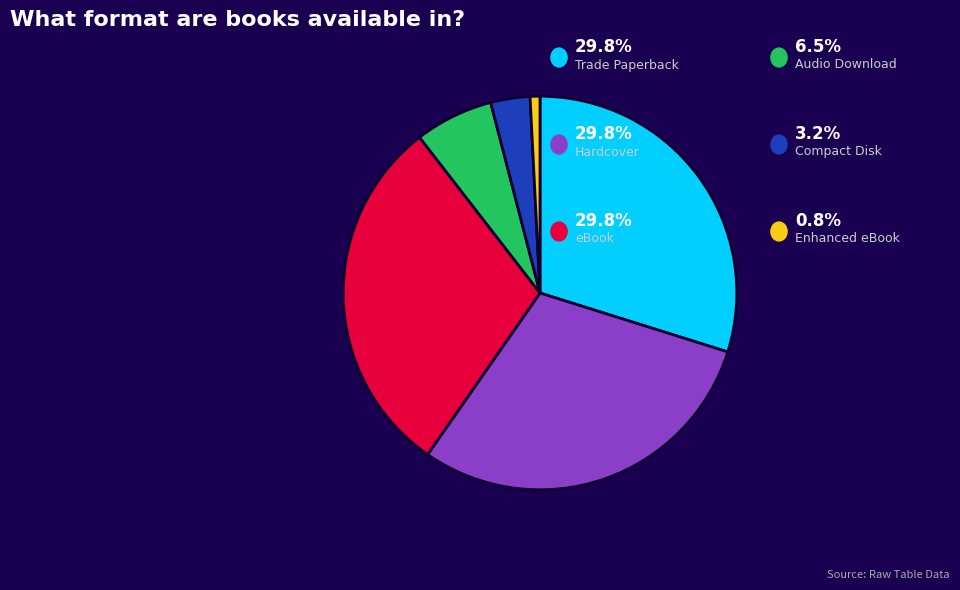

Does any single category account for the majority?

No